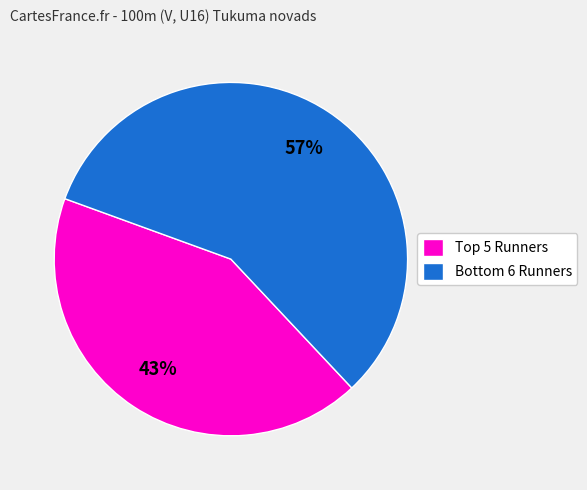

What is the smallest slice in the pie chart?

Top 5 Runners